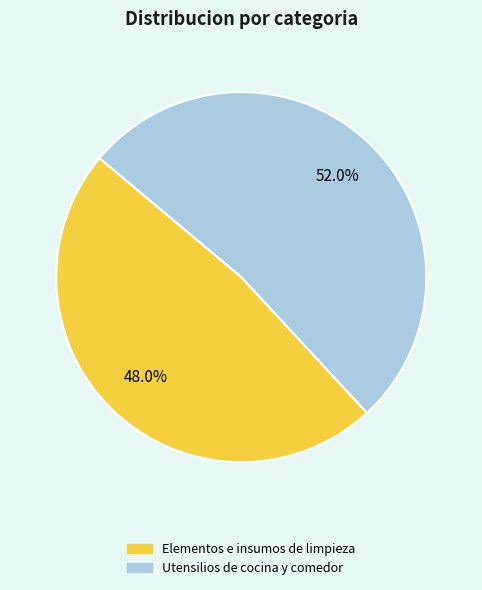

The Elementos e insumos de limpieza slice represents 61% of the pie. True or false?

False